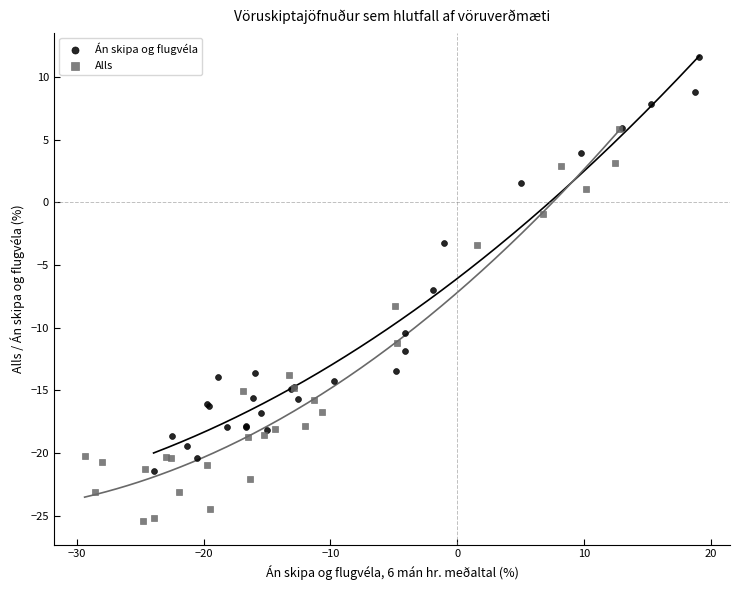

Which series has the widest spread of Y values?

Án skipa og flugvéla